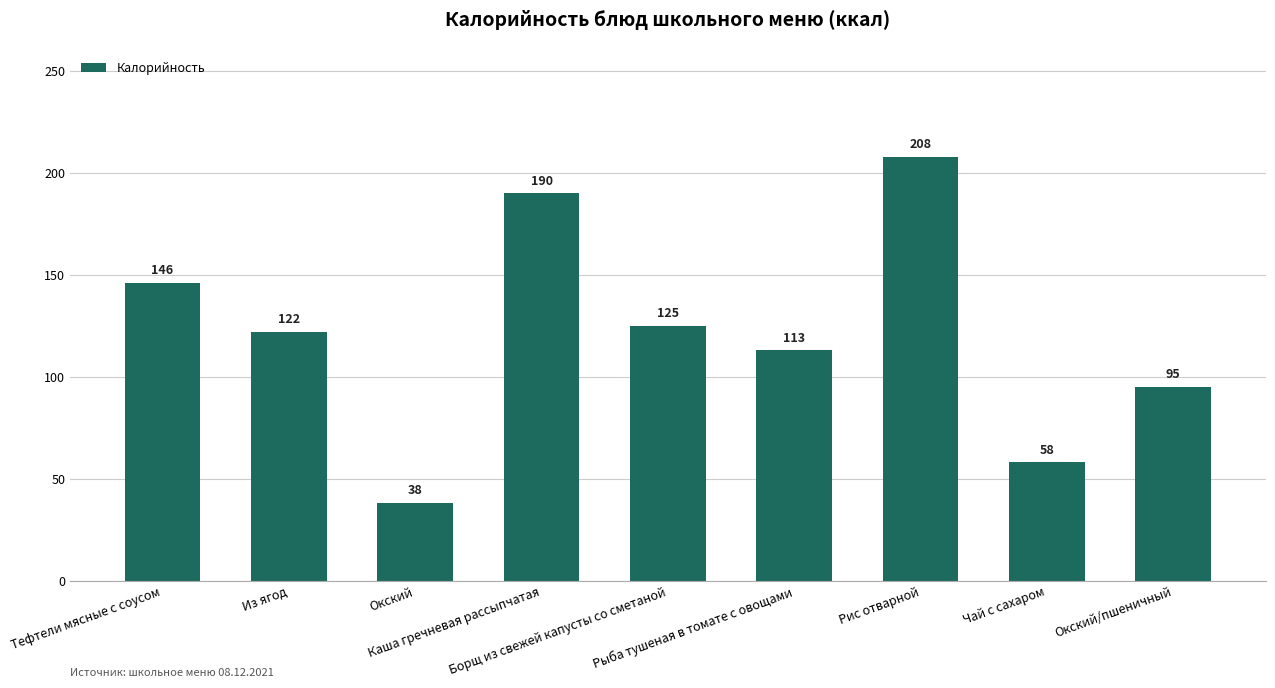

Reading right to left, transcribe all the data shown in this chart.

Окский/пшеничный=95	Чай с сахаром=58	Рис отварной=208	Рыба тушеная в томате с овощами=113	Борщ из свежей капусты со сметаной=125	Каша гречневая рассыпчатая=190	Окский=38	Из ягод=122	Тефтели мясные с соусом=146